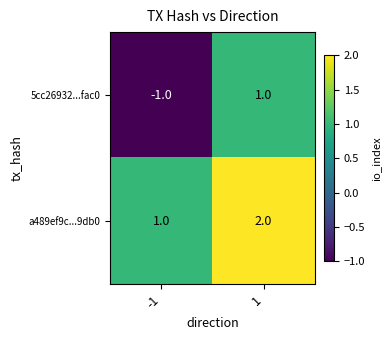

Rank the categories by 5cc26932...fac0 value from highest to lowest.

1, -1